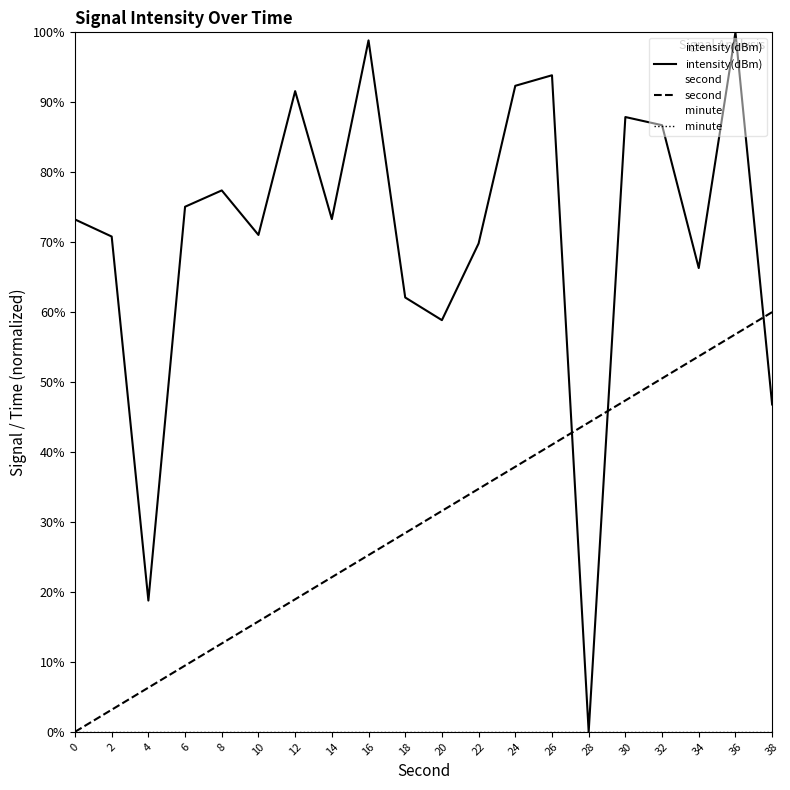

At which category does the chart reach its minimum across all series?

28